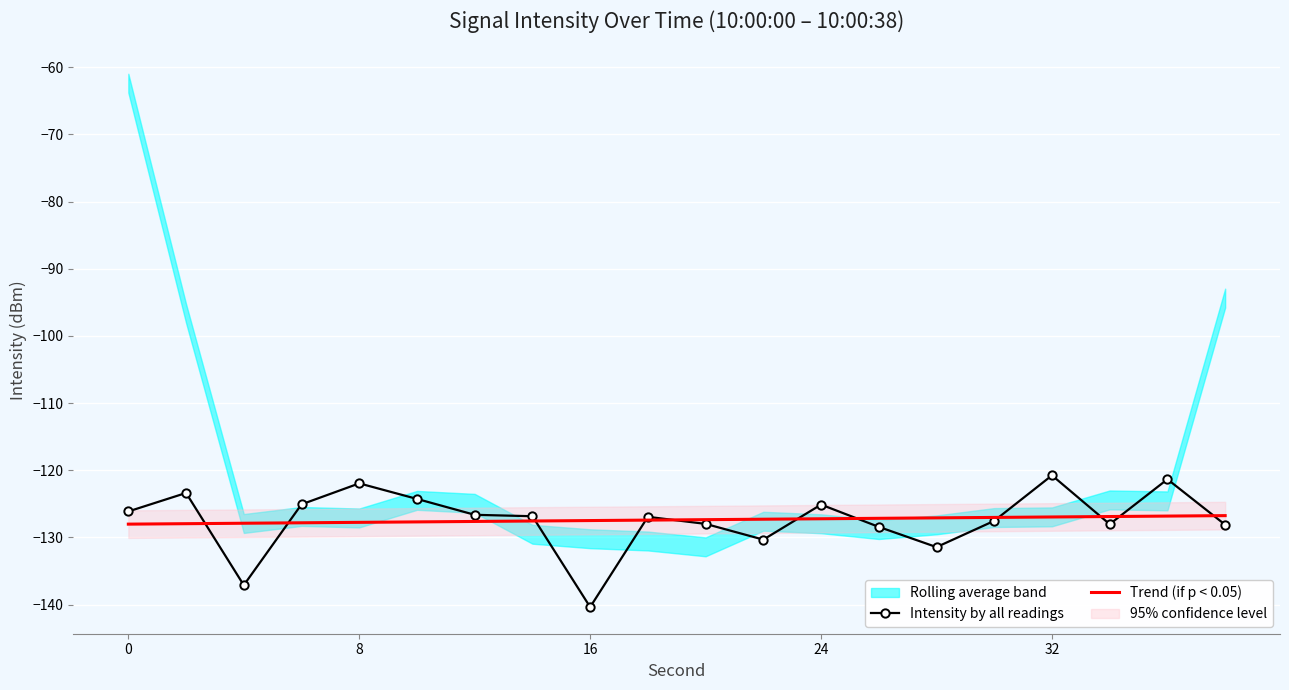

What is the maximum value for Trend (if p < 0.05)?

-126.7